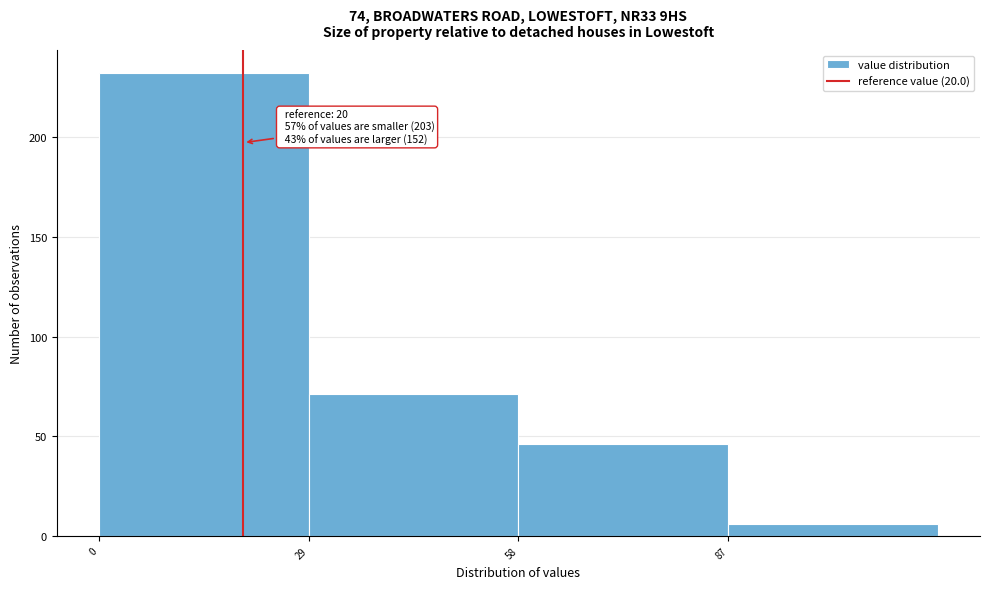

Which range on the x-axis has the tallest bar?

0 to 29